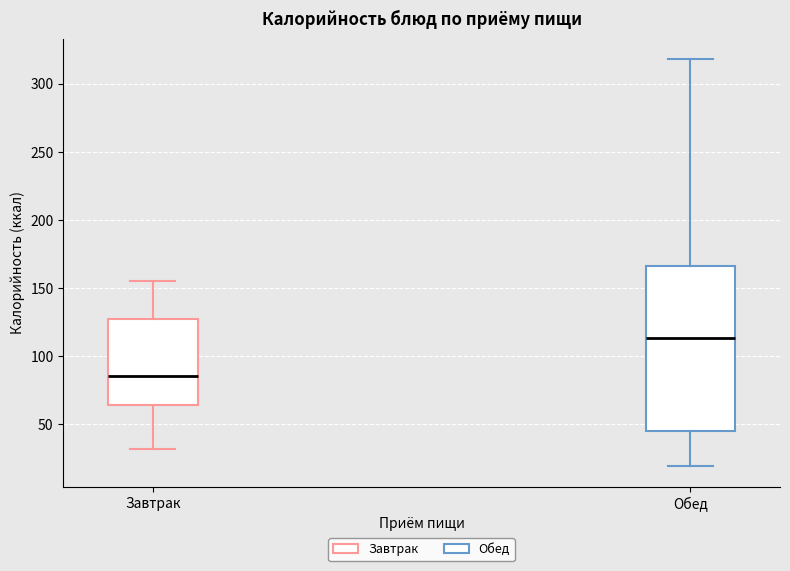

Where is the lower edge of the box for Завтрак on the y-axis? The values are not printed on the chart, so give them approximately, as read against the axis.

65